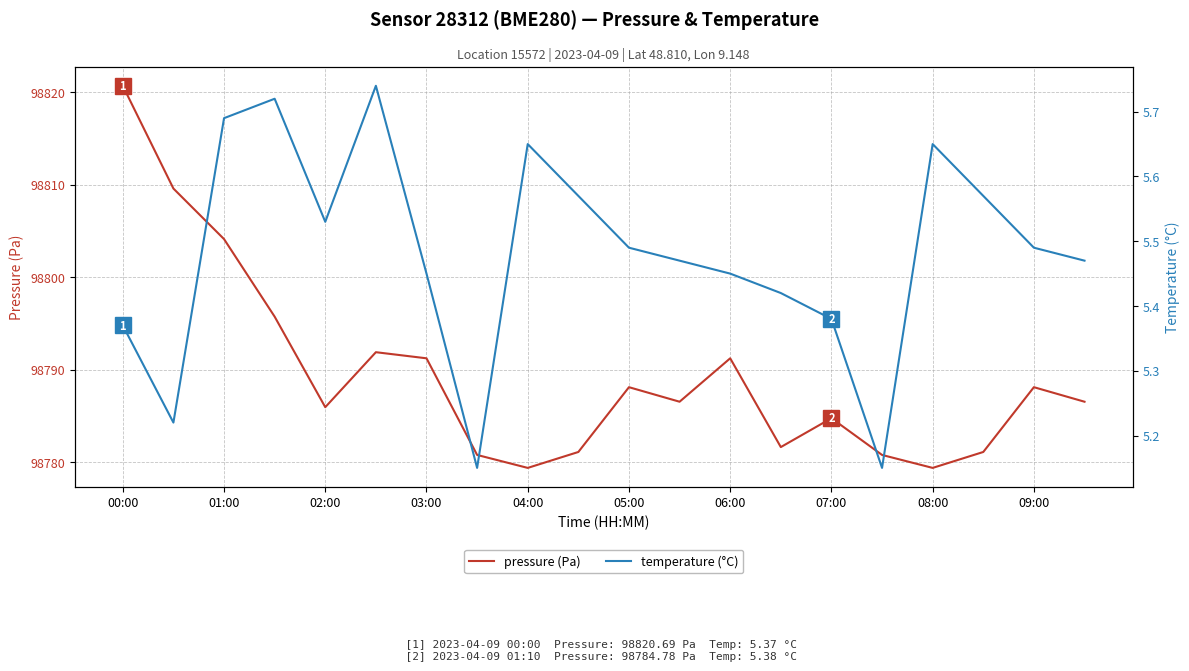

How many series are shown in this chart?

2